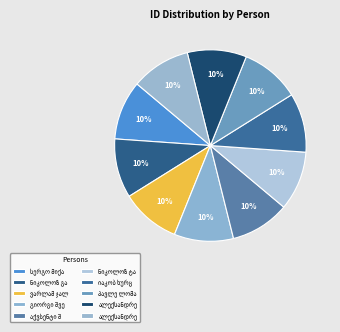

Combined, what portion of the pie is ალექსანდრე ნიჟარაძე and იაკობ ხურცილავა?

20.0%